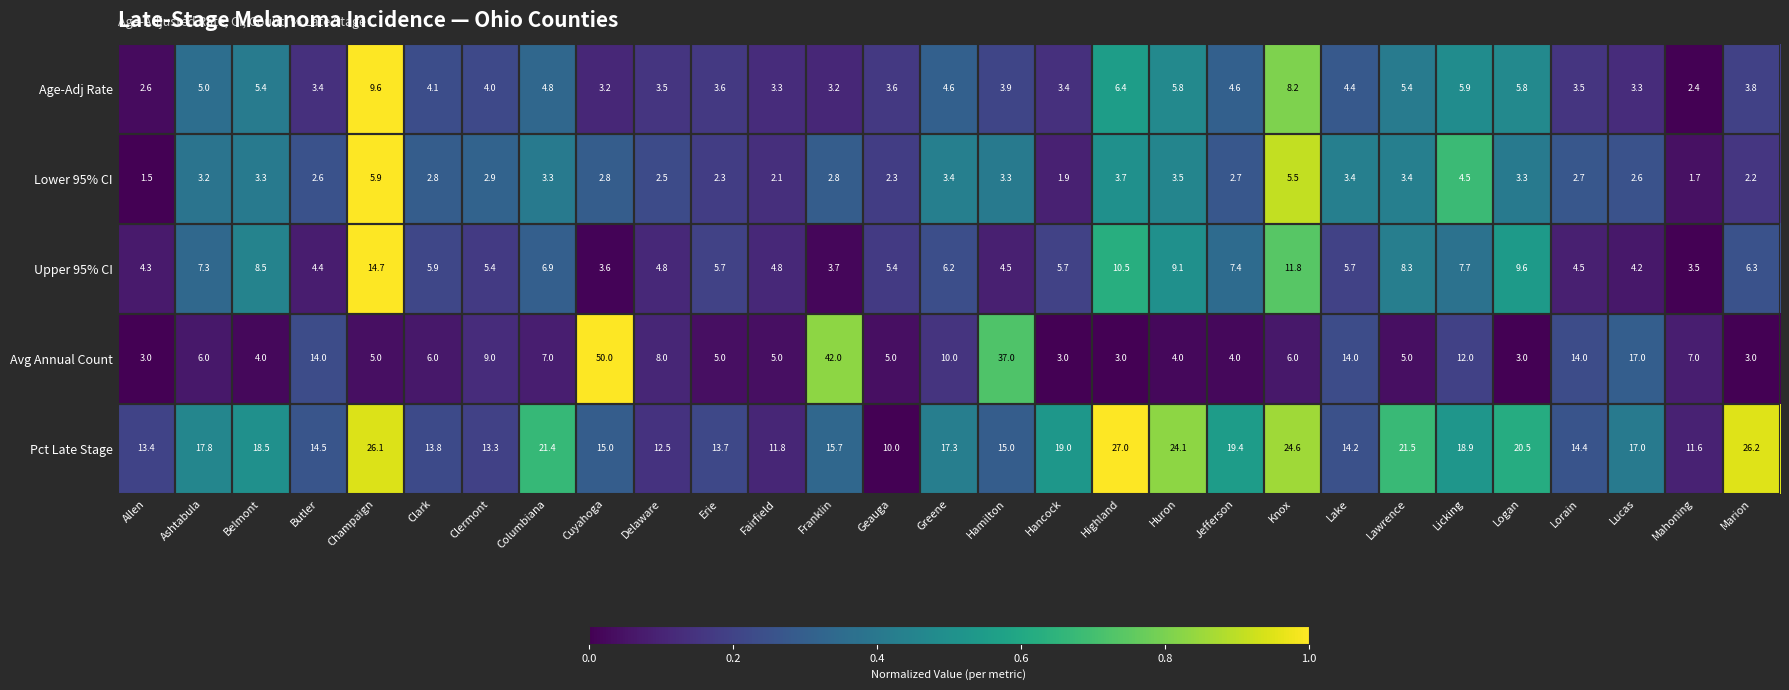

What is the difference between the maximum and second lowest values in the Age-Adj Rate series?

7.0